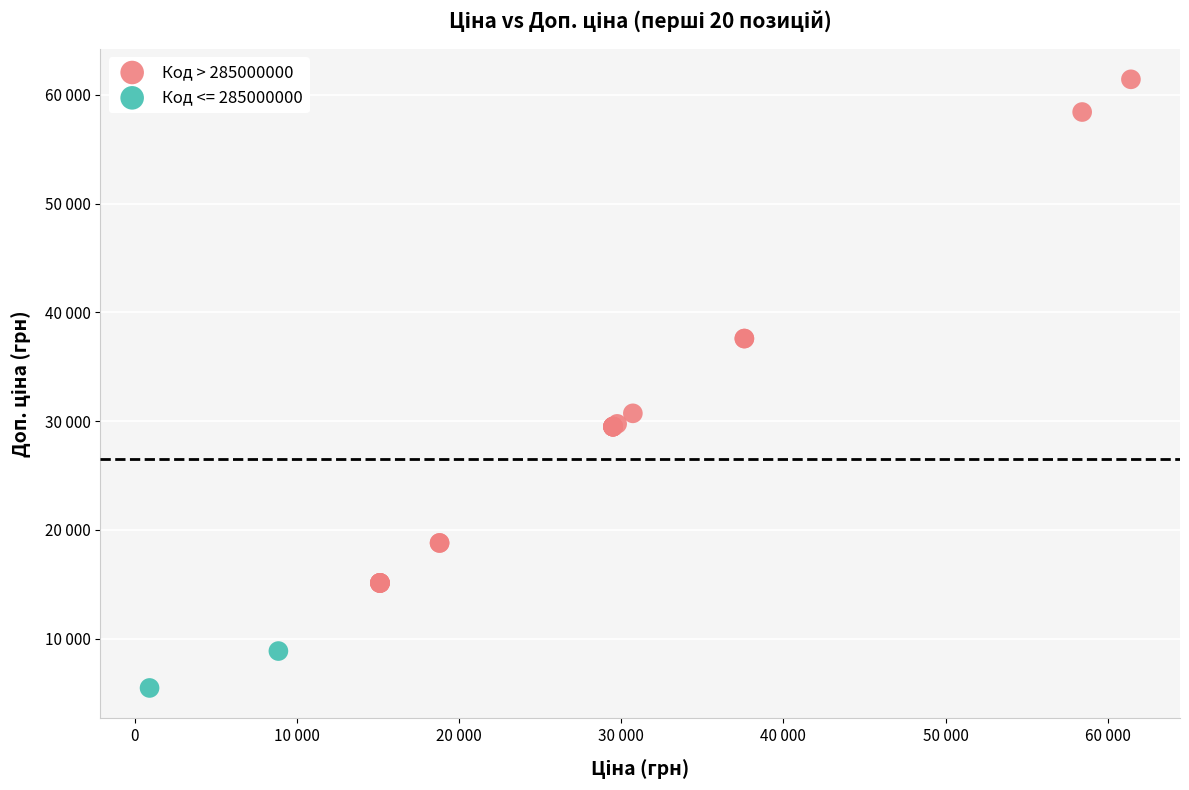

What are all the series names shown in the legend?

Код > 285000000, Код <= 285000000